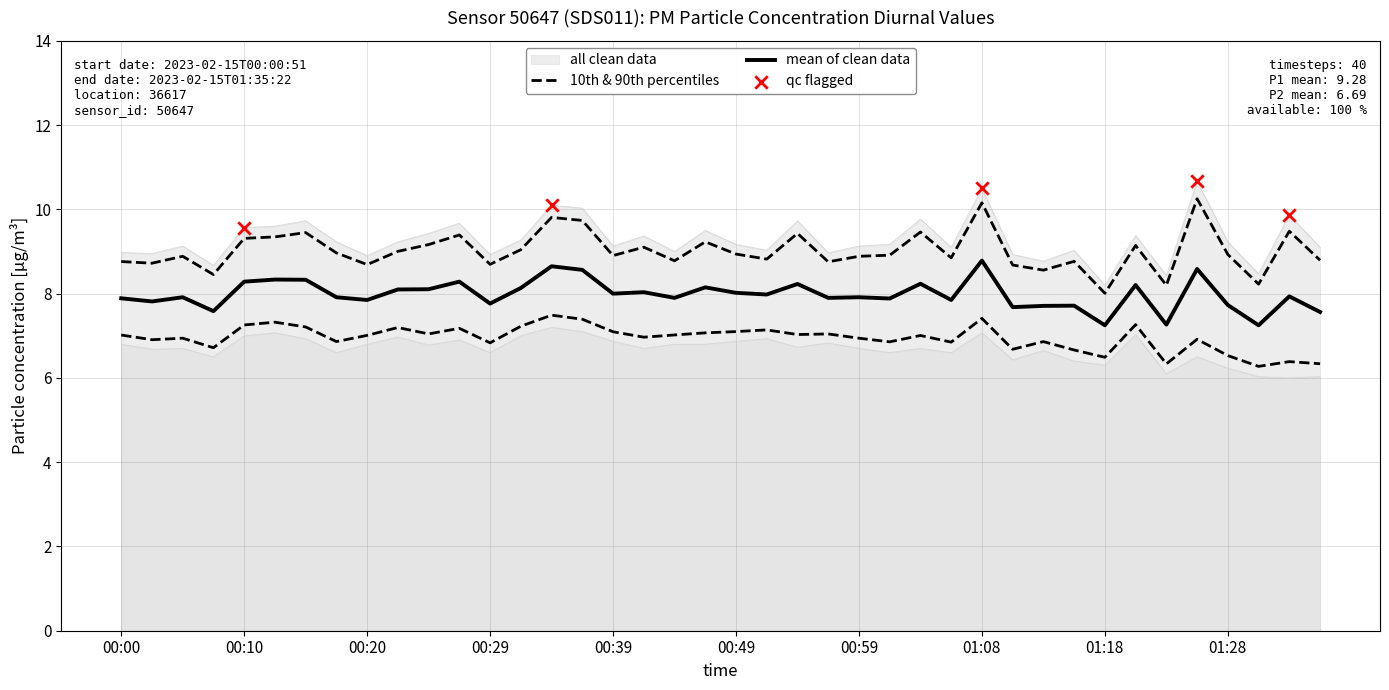

What is the total value across all series at 00:46?

16.3